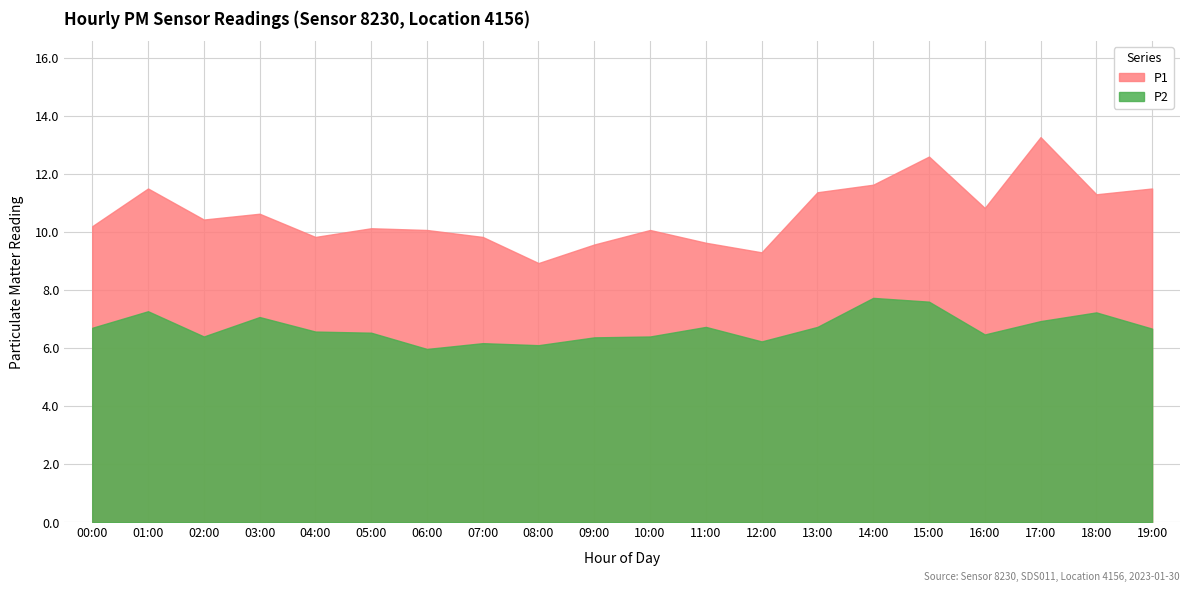

Read the P2 value at 03:00.

7.1